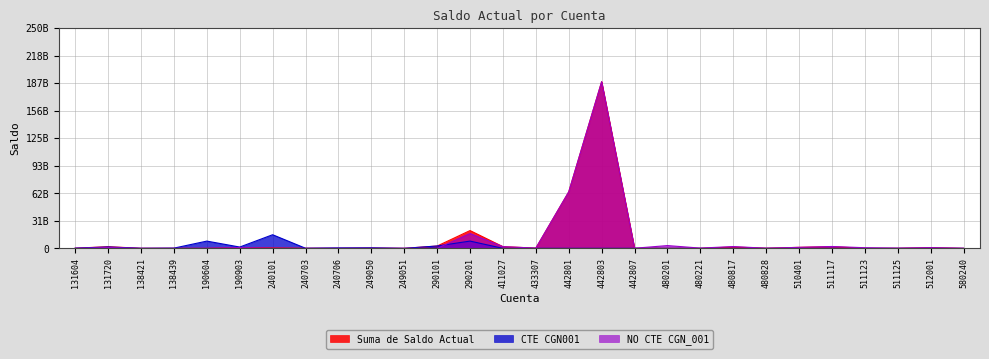

In CTE CGN001, how many points are higher than both neighbors (excluding endpoints)?

5